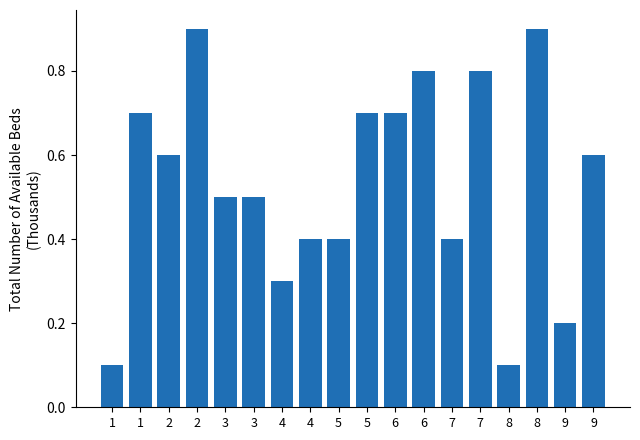

What is the change in value from 8 to 9?

-0.7